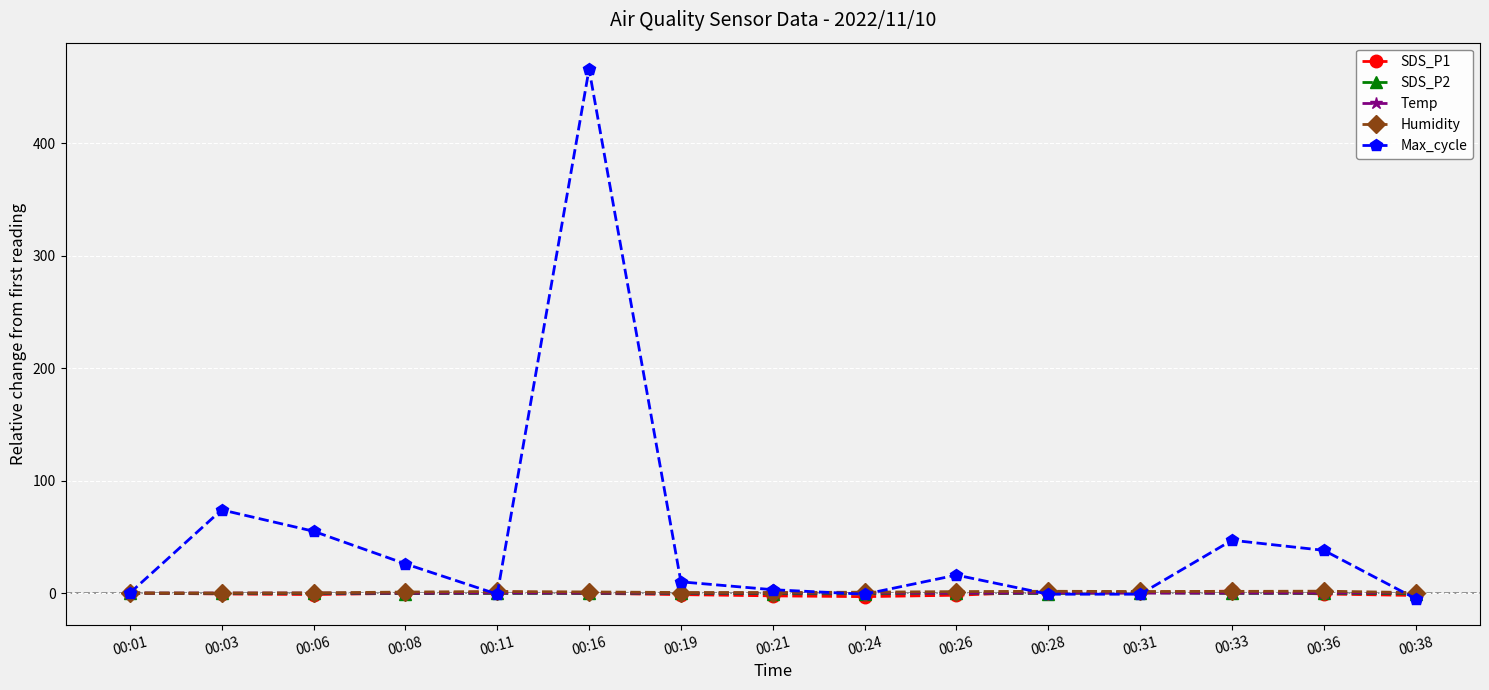

What are all the series names shown in the legend?

SDS_P1, SDS_P2, Temp, Humidity, Max_cycle